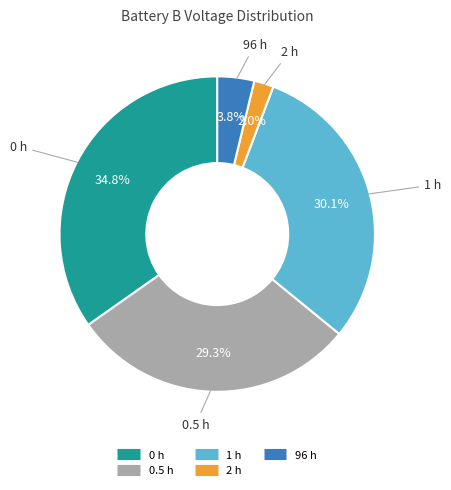

Is there any slice that represents more than half of the pie?

No